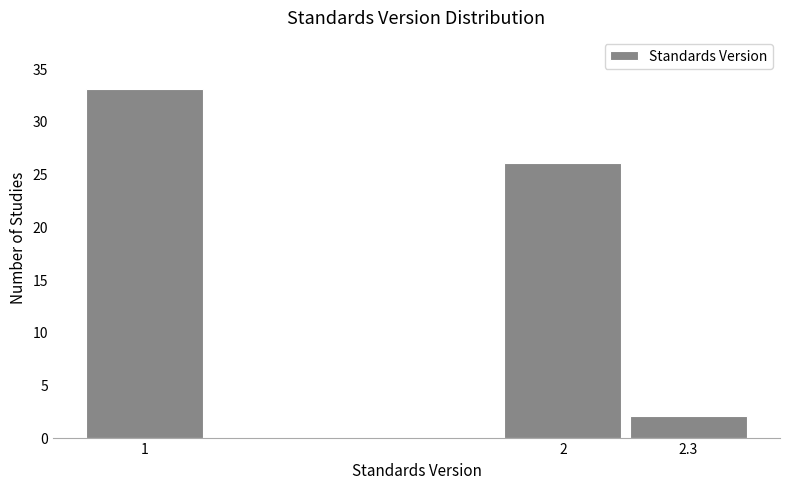

Reading left to right, list all the values displayed in this chart.

1=33	2=26	2.3=2